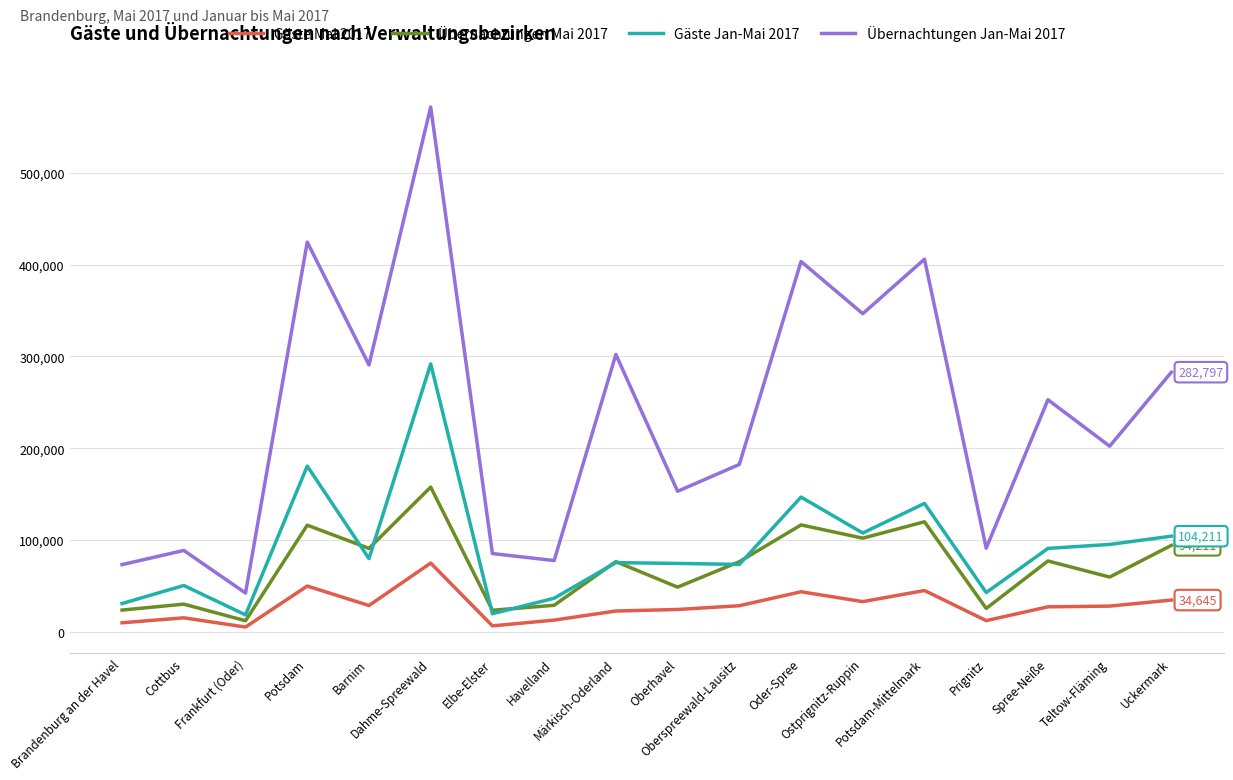

What is the sum of the Übernachtungen Mai 2017 values at Teltow-Fläming and Uckermark?

153911